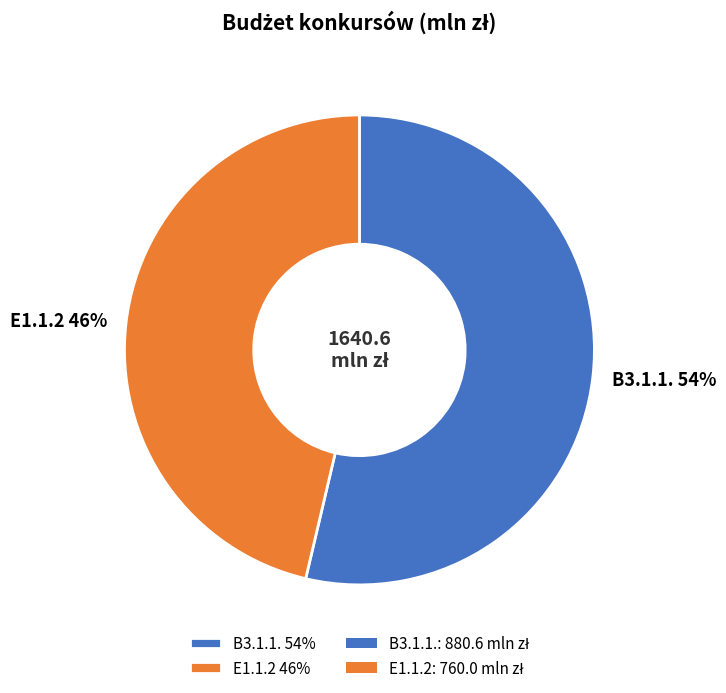

Is it true that E1.1.2 is 60% of the pie?

False